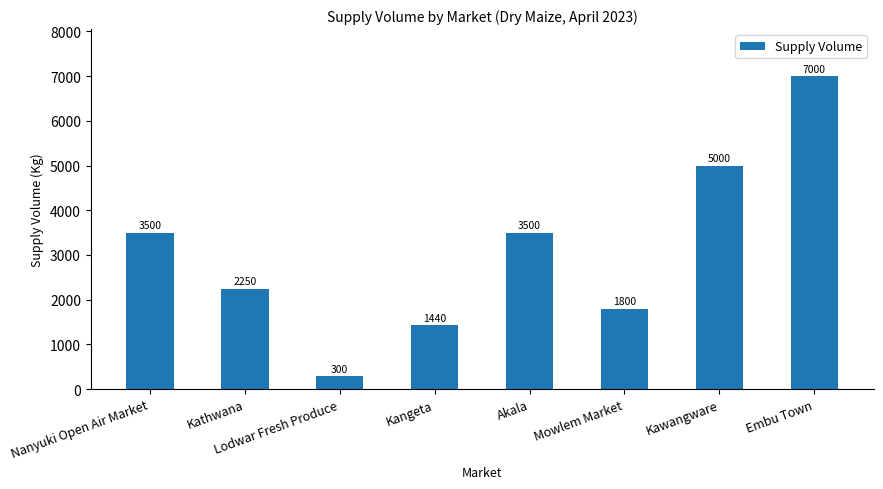

What is the change in value from Kangeta to Embu Town?

+5560